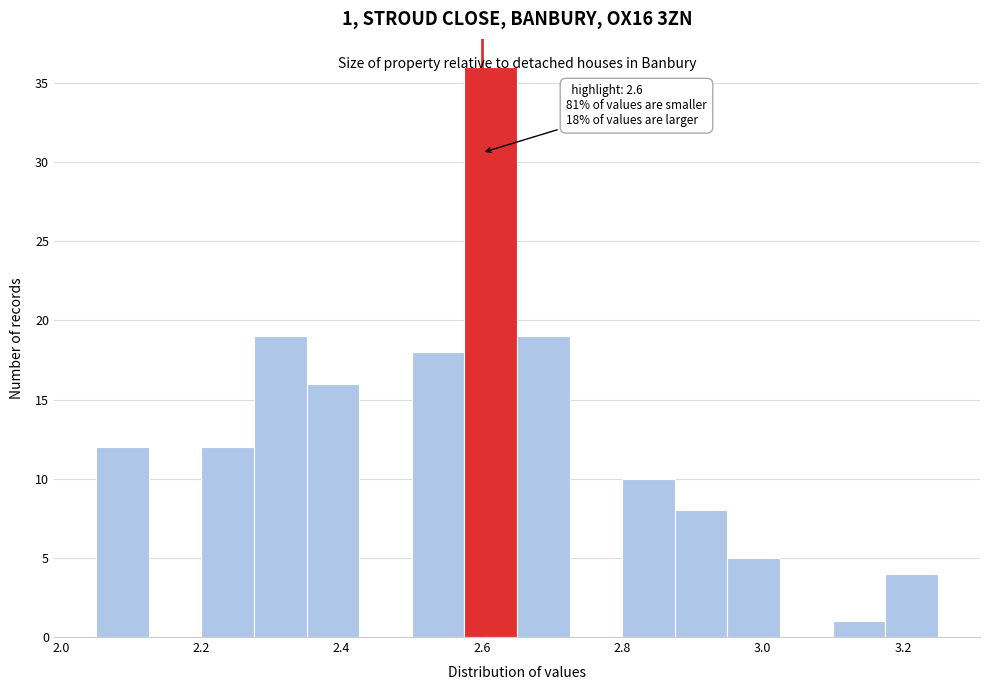

Read against the x-axis, roughly where is the centre of the tallest bar?

2.62